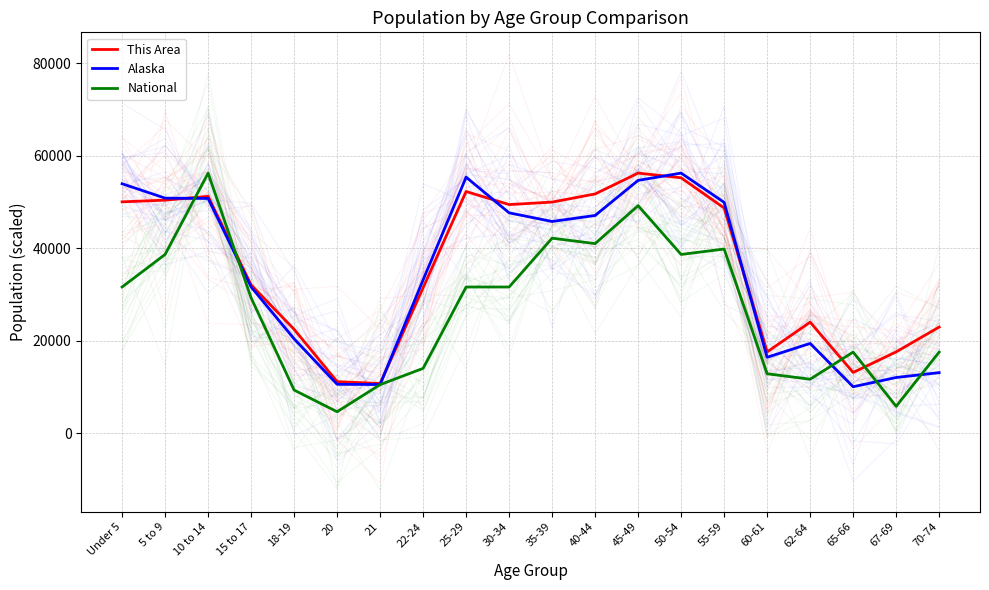

What are all the series names shown in the legend?

This Area, Alaska, National